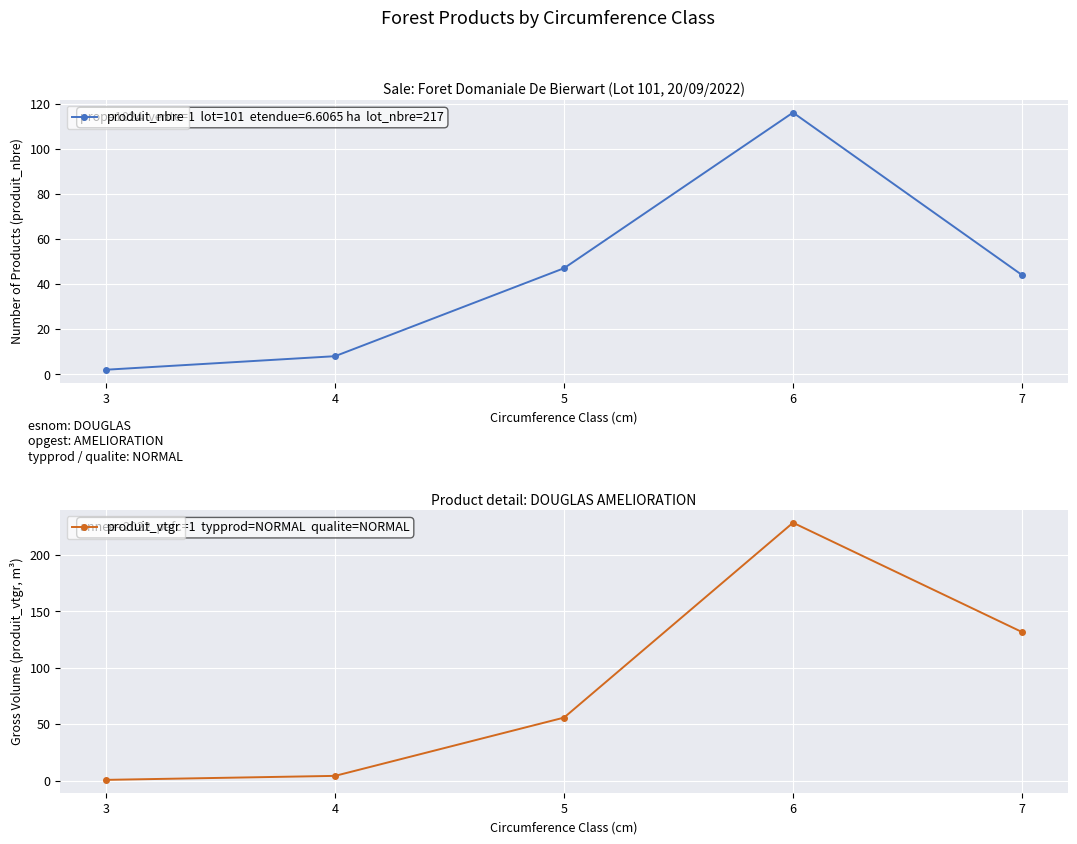

Reading right to left, extract all data points from this chart.

produit_nbre: 7=44.0	6=116.0	5=47.0	4=8.0	3=2.0
produit_vtgr: 7=131.7	6=228.6	5=55.8	4=4.2	3=0.6